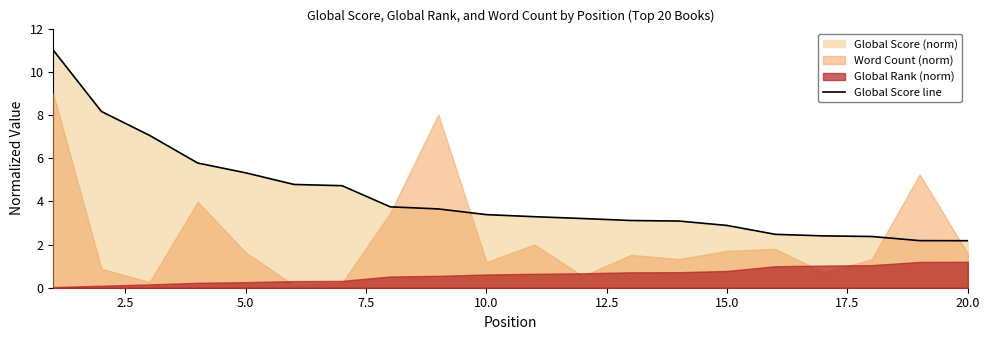

What is the sum of all values?

84.8